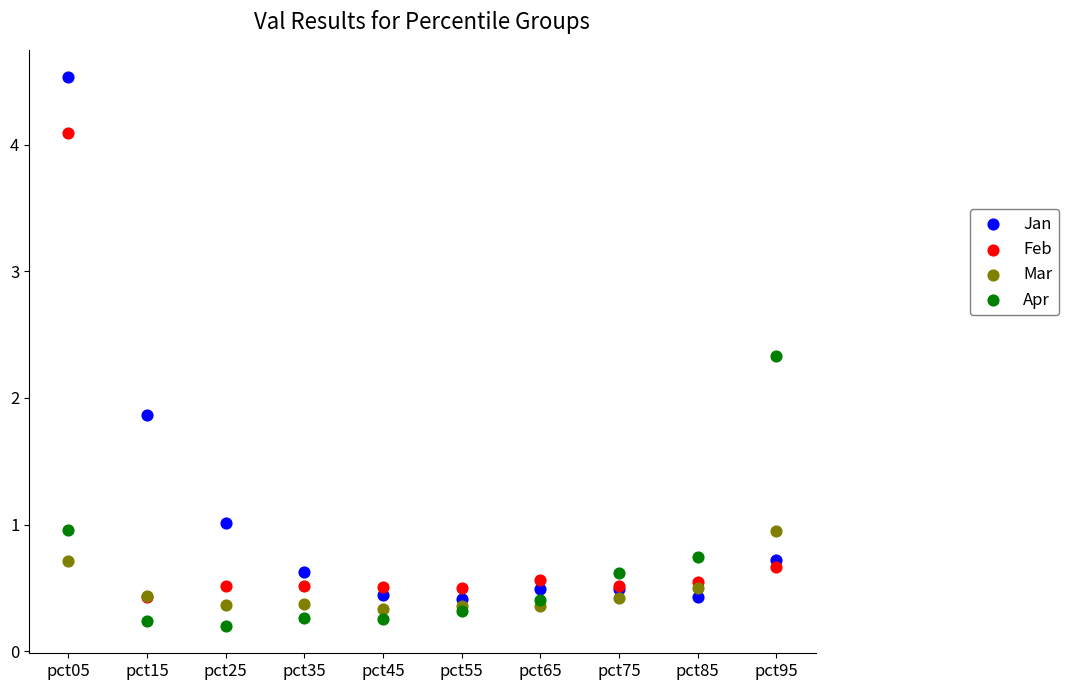

What are all the series names shown in the legend?

Jan, Feb, Mar, Apr